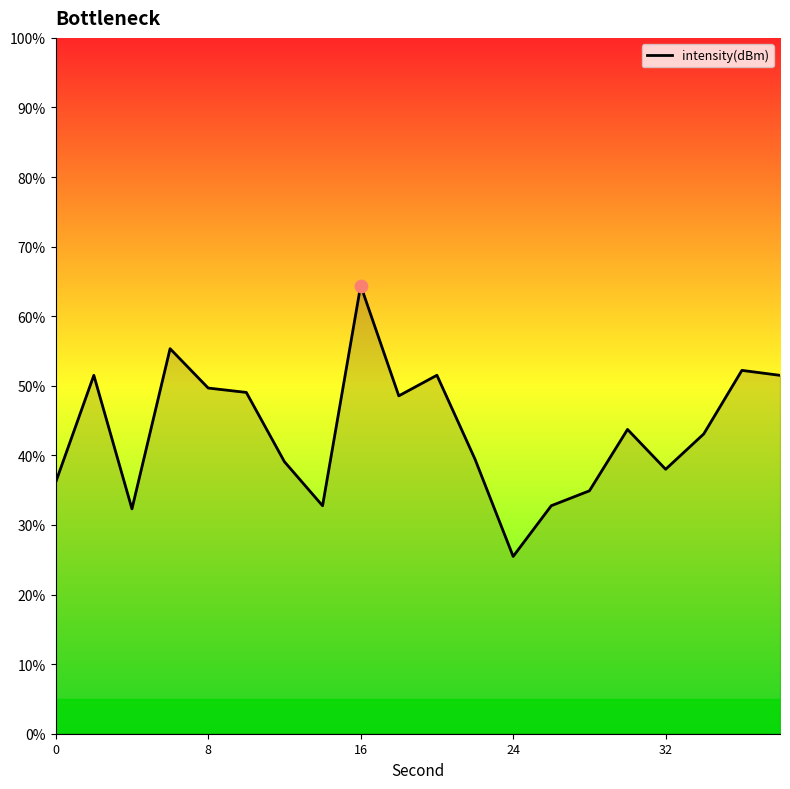

What is the minimum value shown in the chart?

25.5